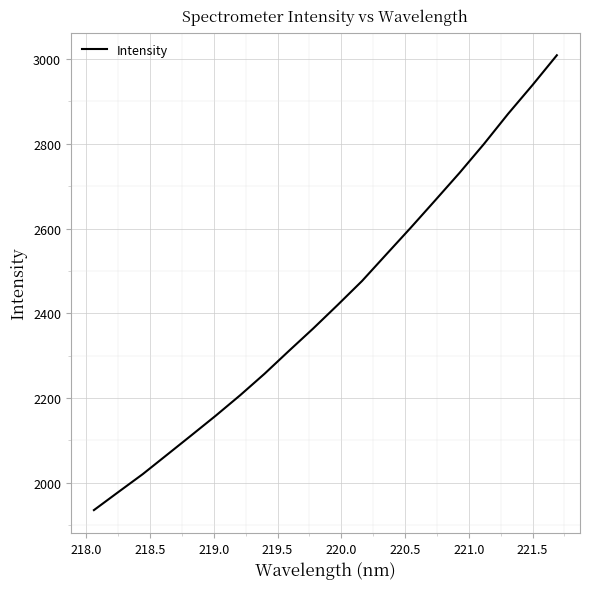

What is the minimum value shown in the chart?

1935.7